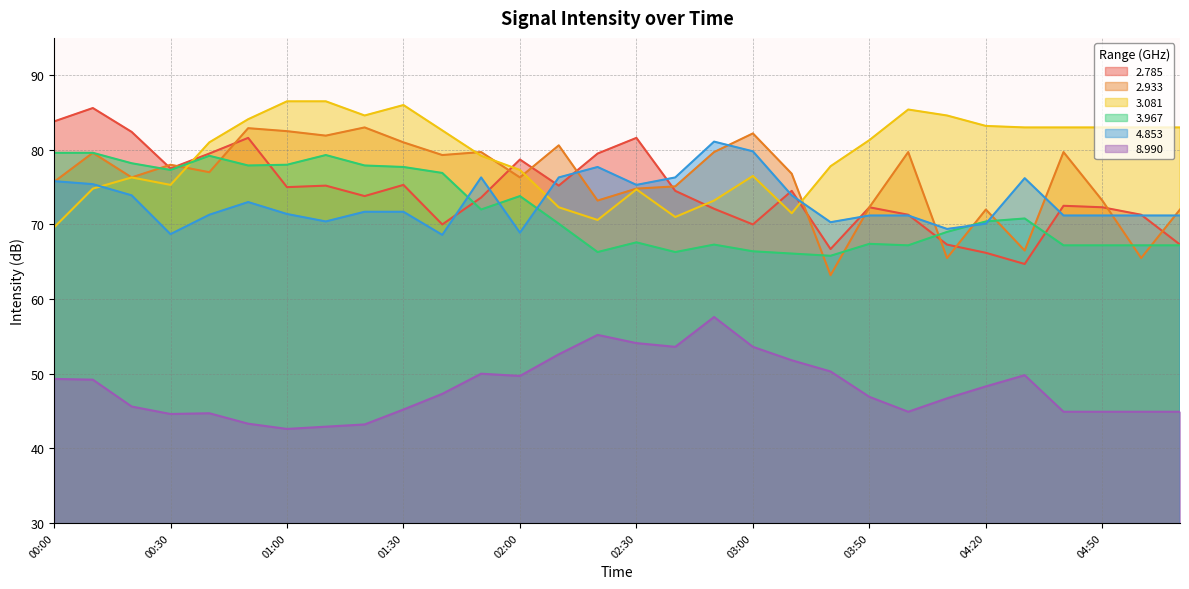

Is it true that 4.853 equals 71.4 at 01:00?

True